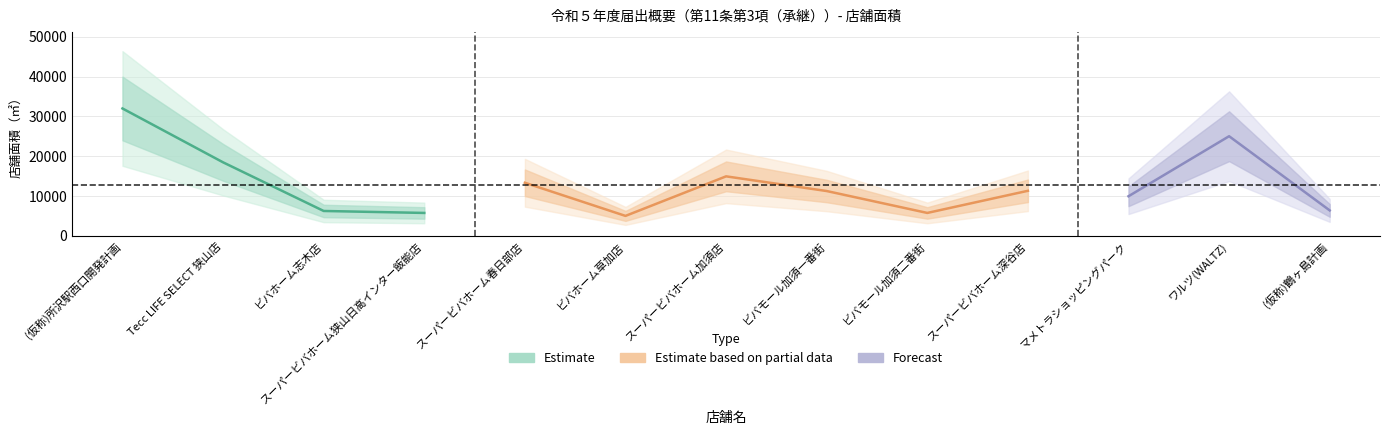

Reading right to left, list all the values displayed in this chart.

6397	25031	9955	11323	5763	11264	14952	5019	13343	5763	6256	18472	32000